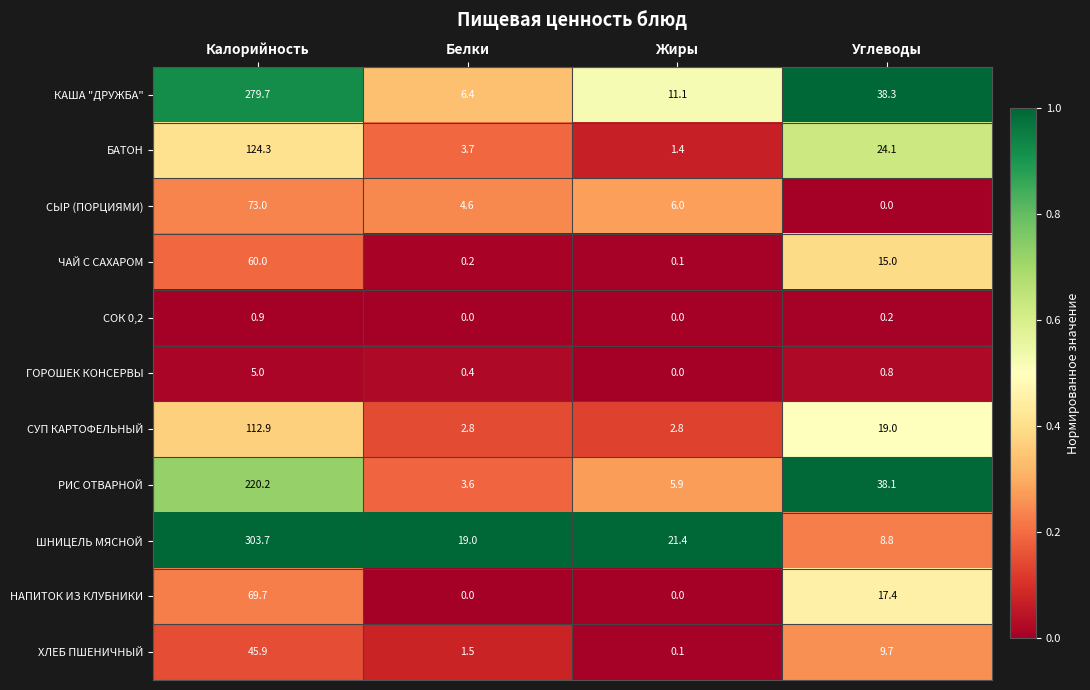

What is the difference between the maximum and minimum values in the РИС ОТВАРНОЙ series?

216.6